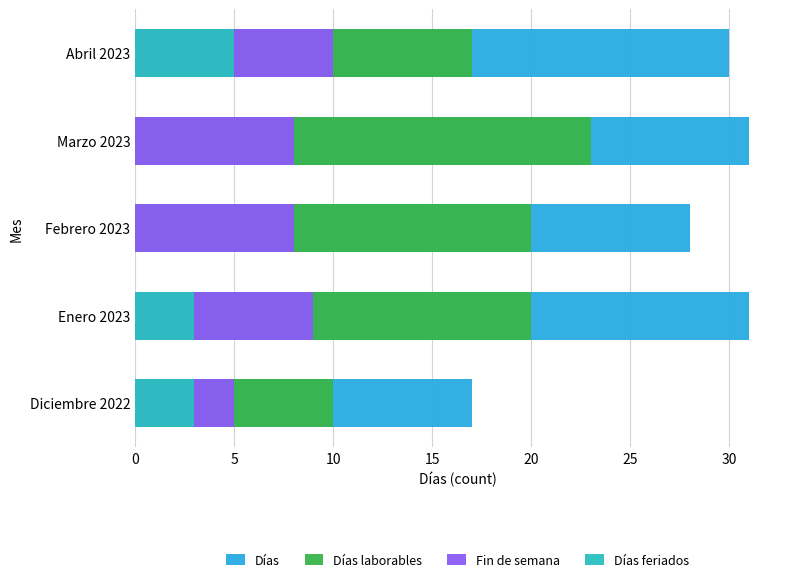

What are all the series names shown in the legend?

Días, Días laborables, Fin de semana, Días feriados